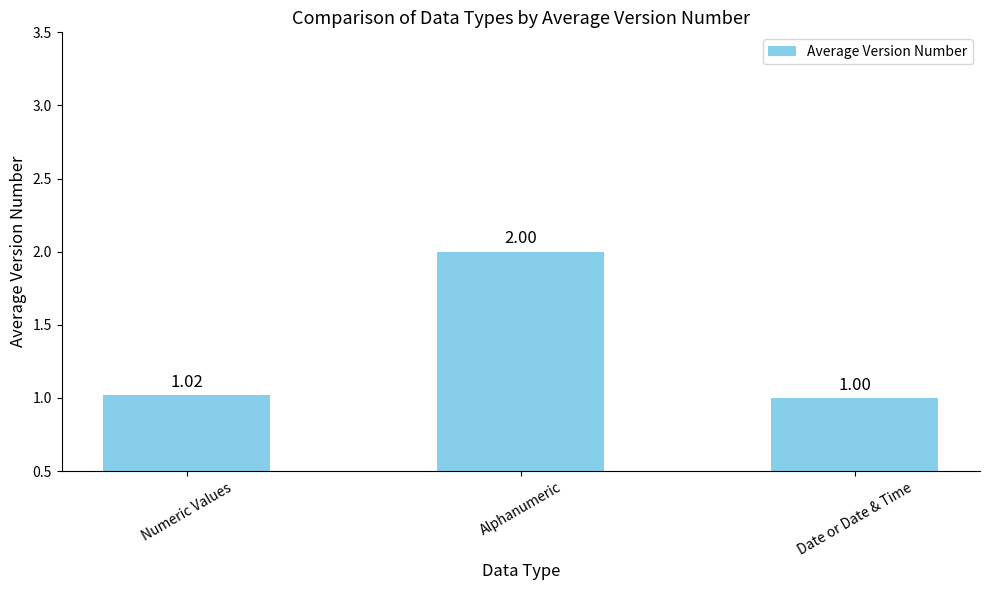

What is the label of the 2nd bar from the right?

Alphanumeric